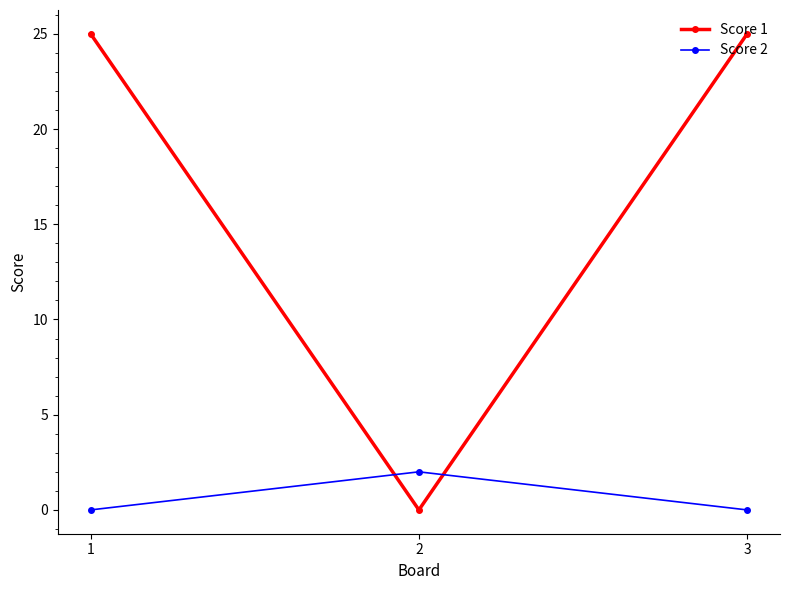

Reading left to right, list all the values displayed in this chart.

Score 1: 1=25	2=0	3=25
Score 2: 1=0	2=2	3=0